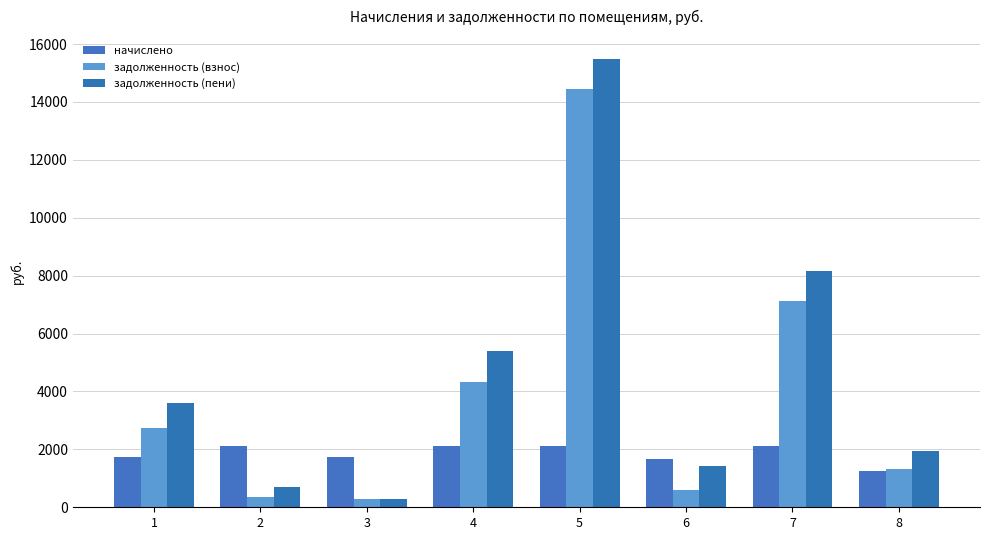

What is the difference between the highest and lowest values at 4?

3279.2